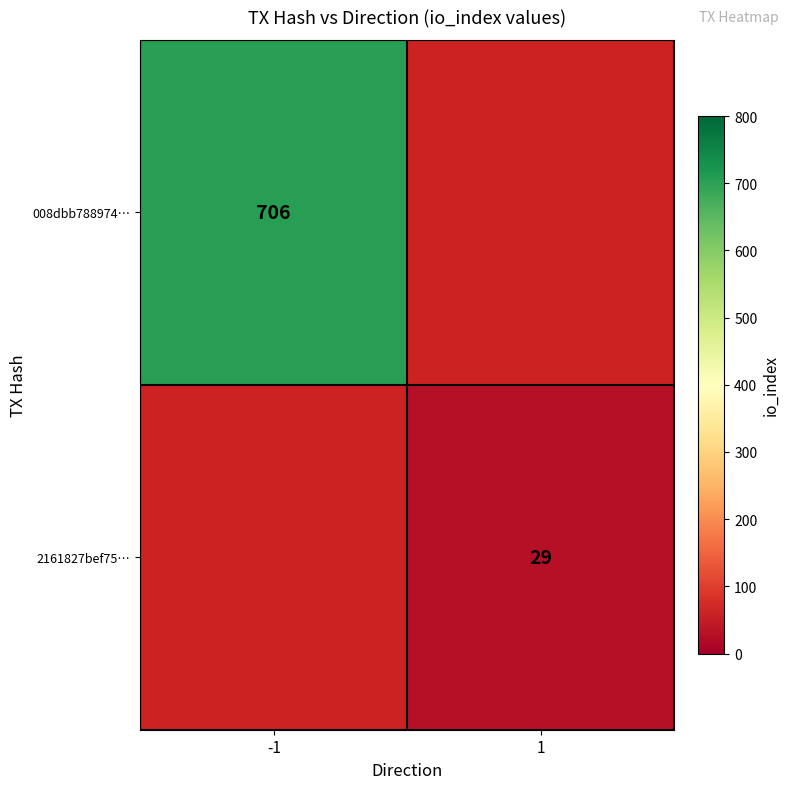

What is the minimum value shown in the chart?

29.0